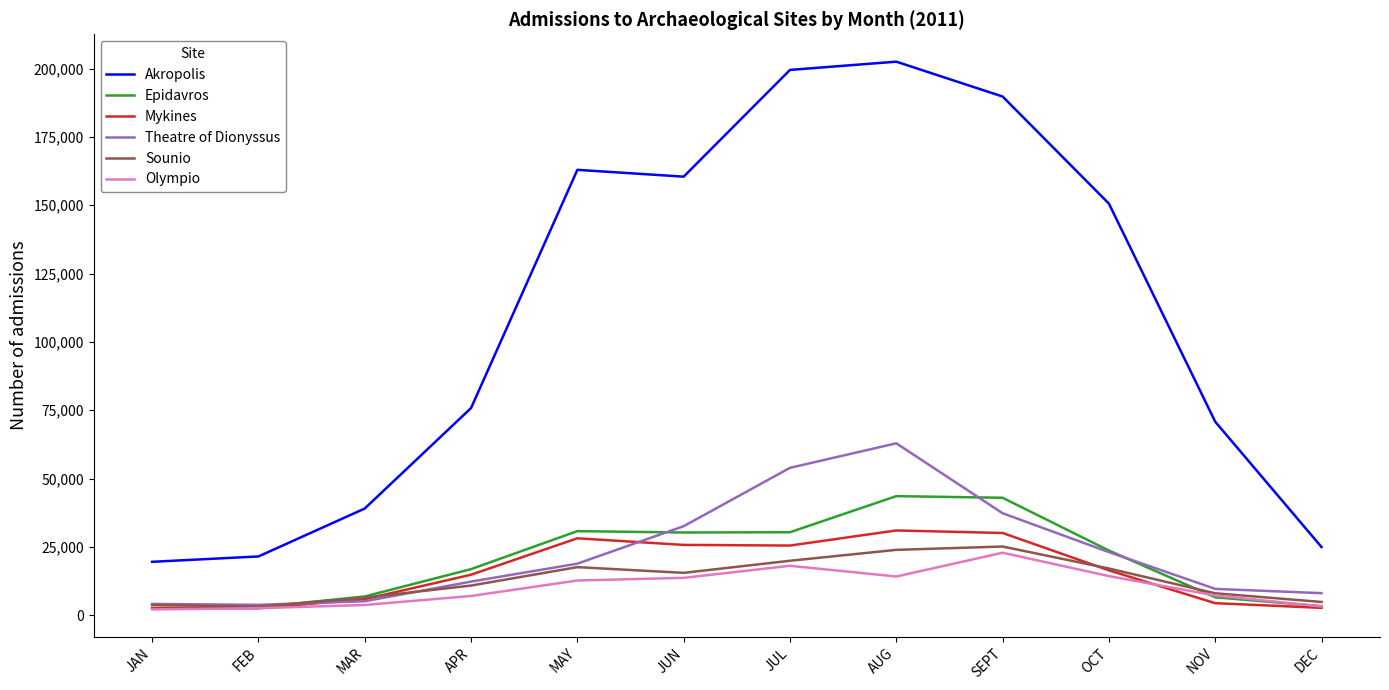

Is it true that Epidavros equals 47534 at MAY?

False